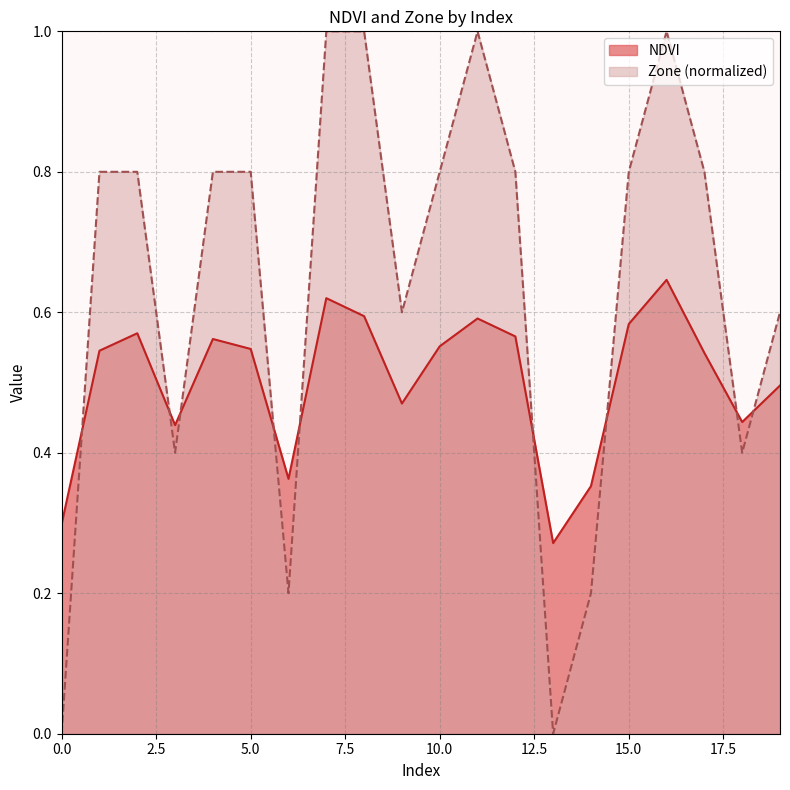

Rank the series by their maximum value, from highest to lowest.

Zone (normalized), NDVI